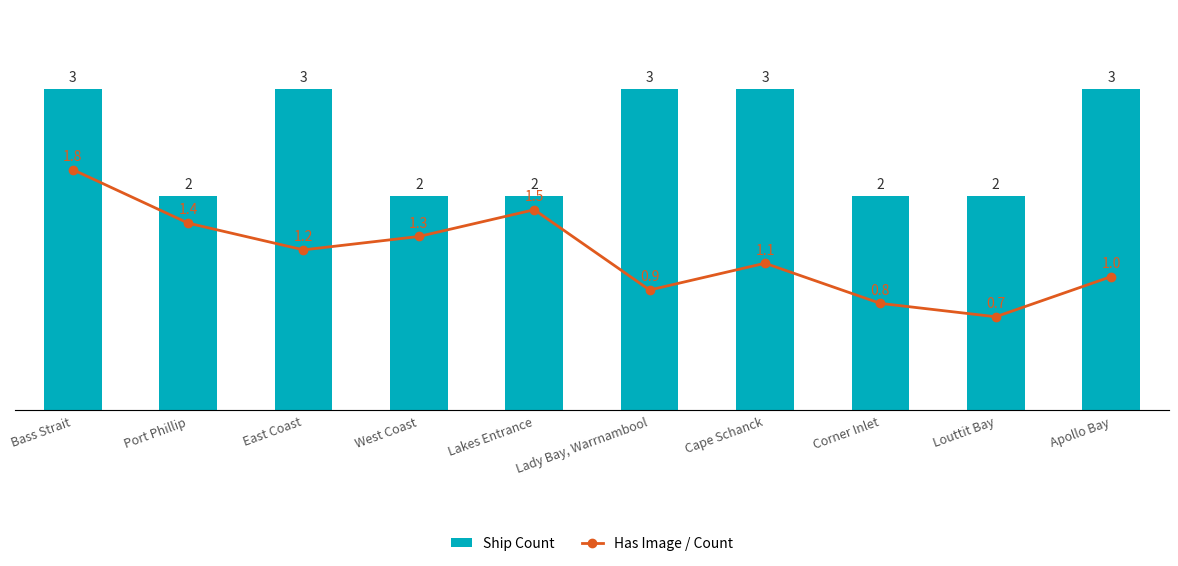

At which category does the chart reach its peak across all series?

Bass Strait